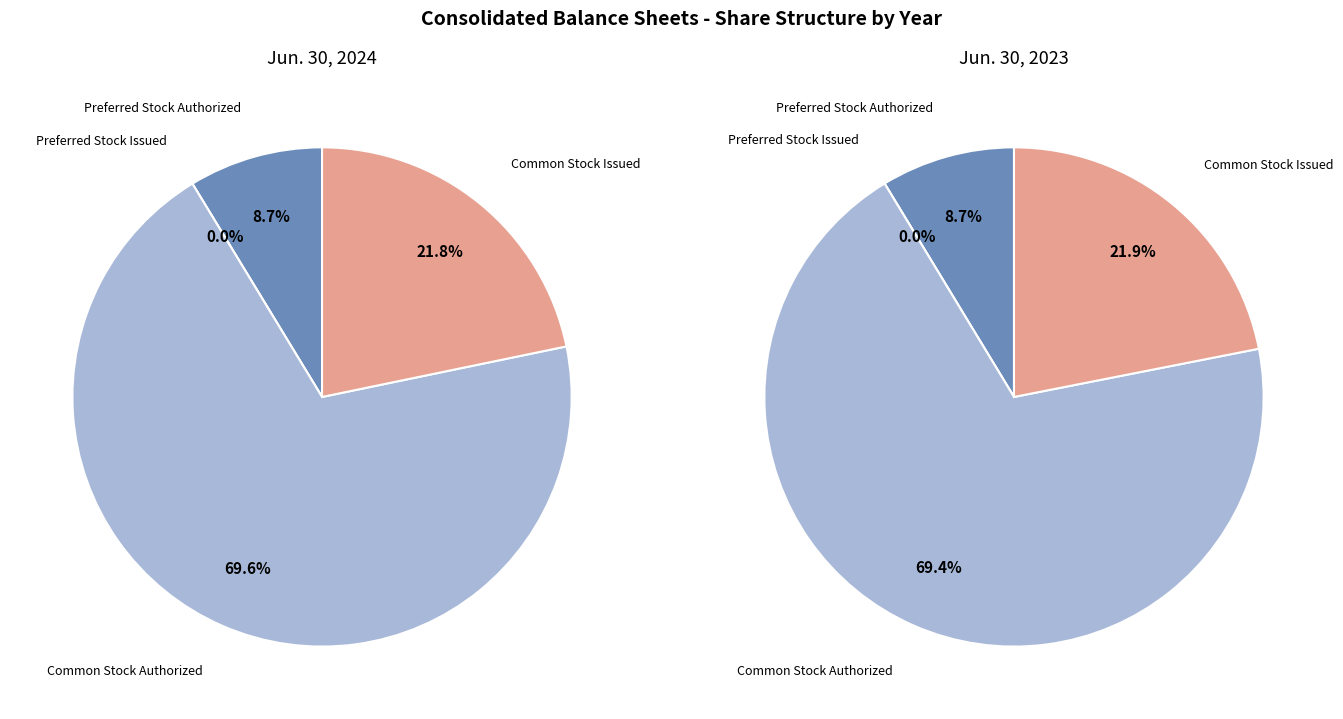

Does Common Stock Authorized account for over 50% of the chart?

Yes